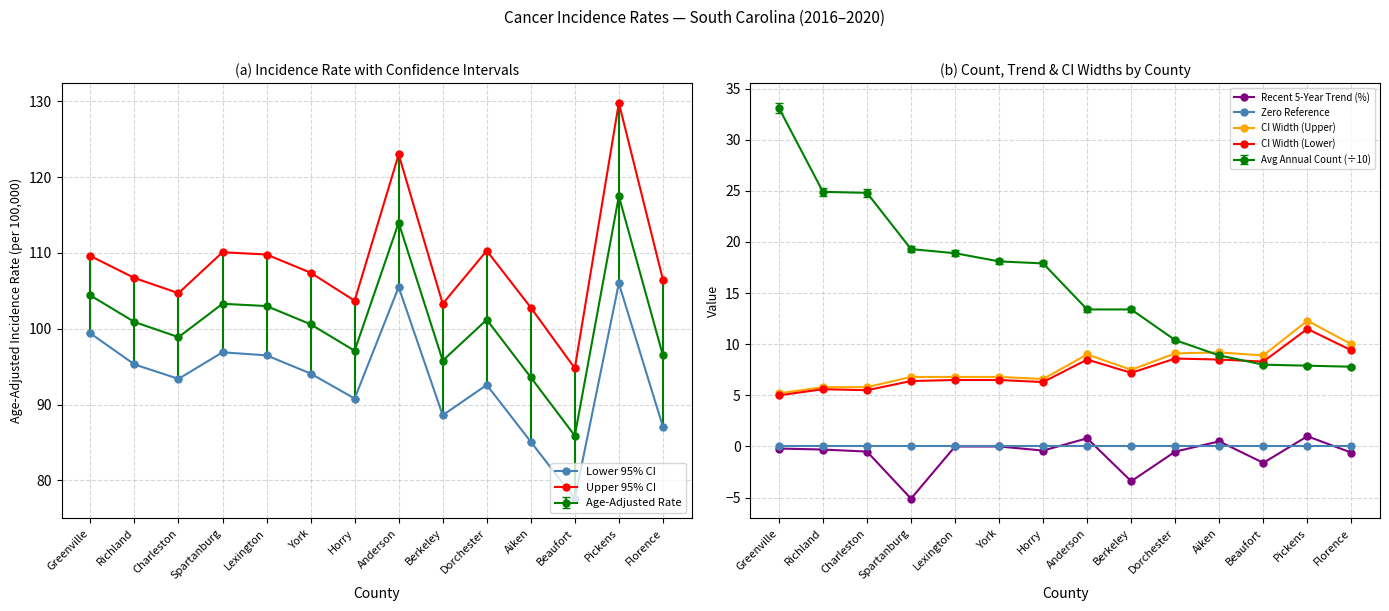

Which label corresponds to the smallest value in the chart?

Spartanburg